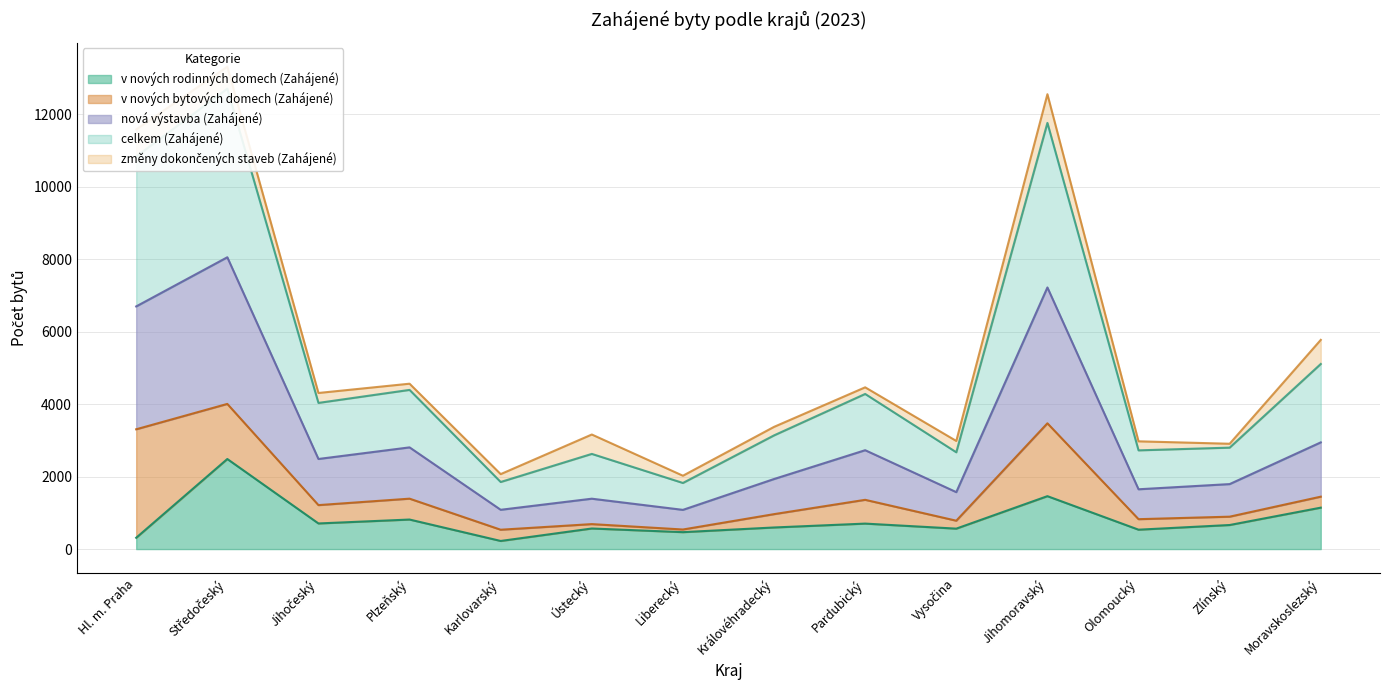

At which label does v nových rodinných domech (Zahájené) reach its peak?

Středočeský